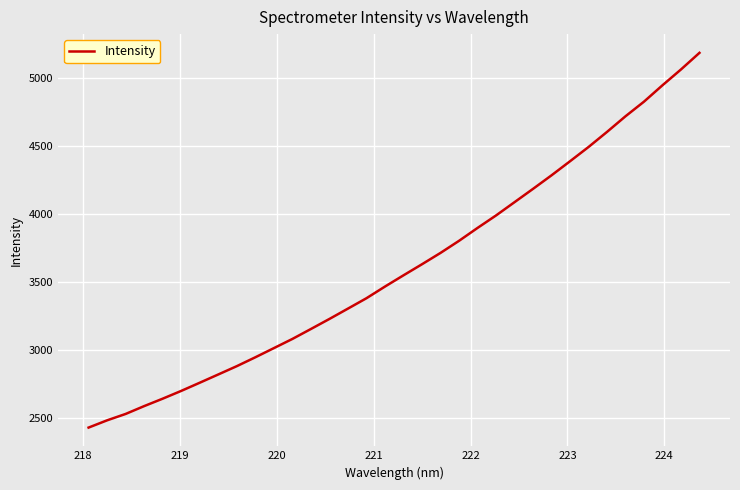

What is the maximum value shown in the chart?

5184.8